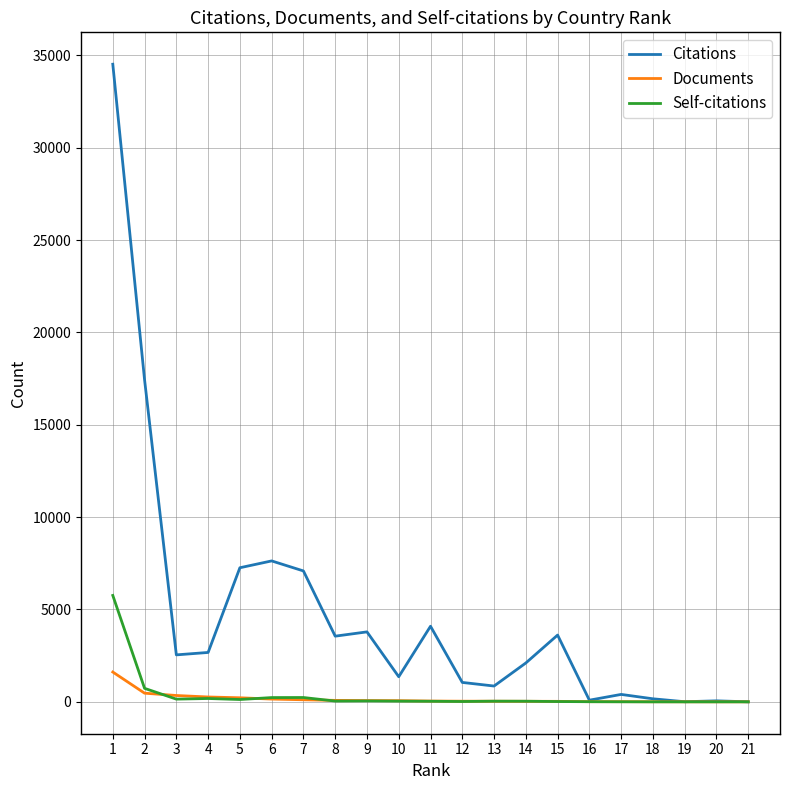

Between 6 and 9, which series saw the biggest shift?

Citations